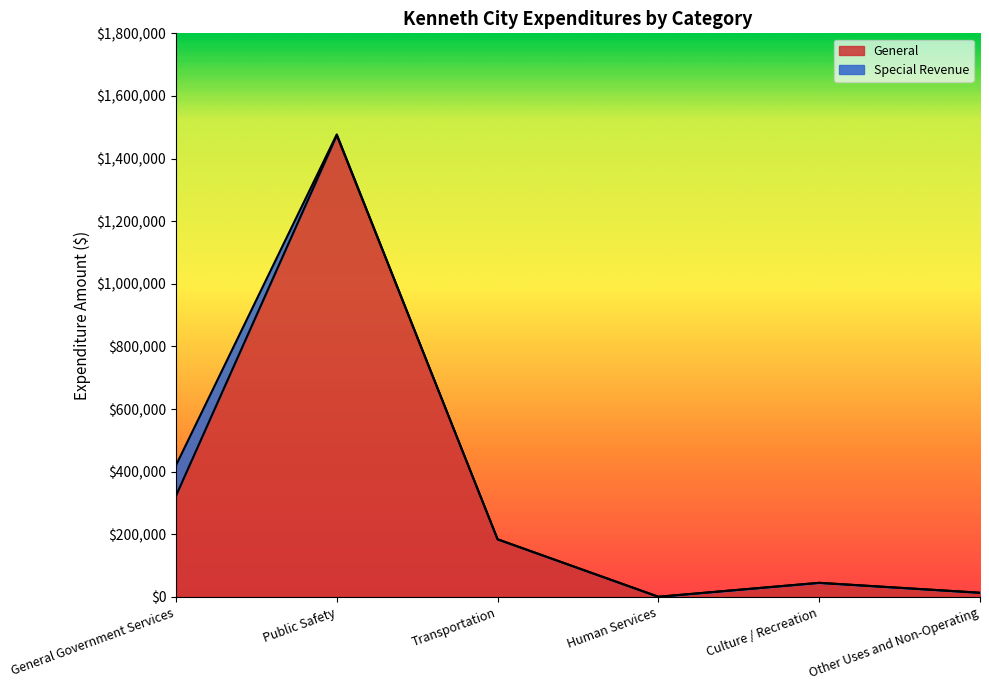

True or false: the data shows 111048 at Transportation.

False